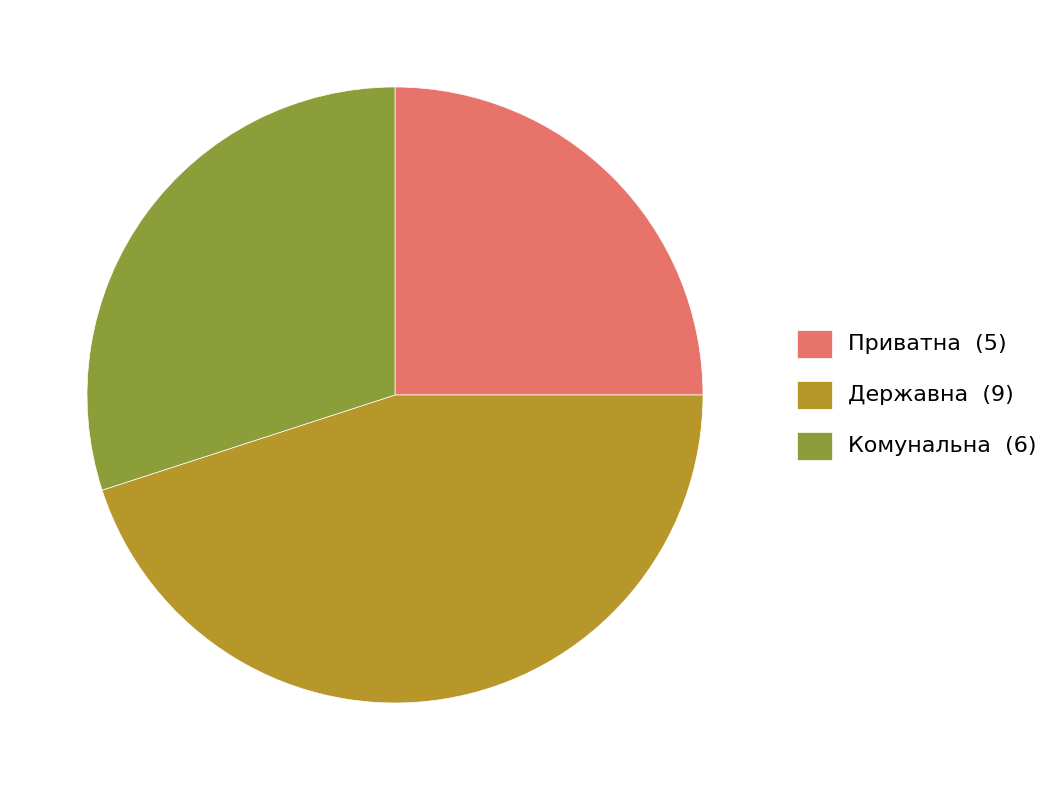

The Державна (9) slice represents 45% of the pie. True or false?

True